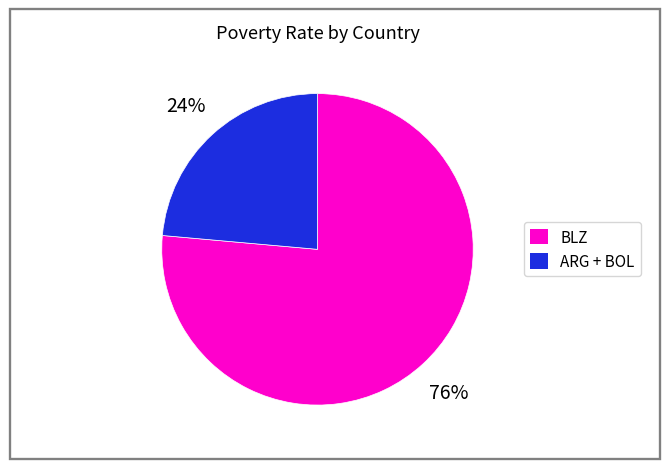

Does any single category account for the majority?

Yes